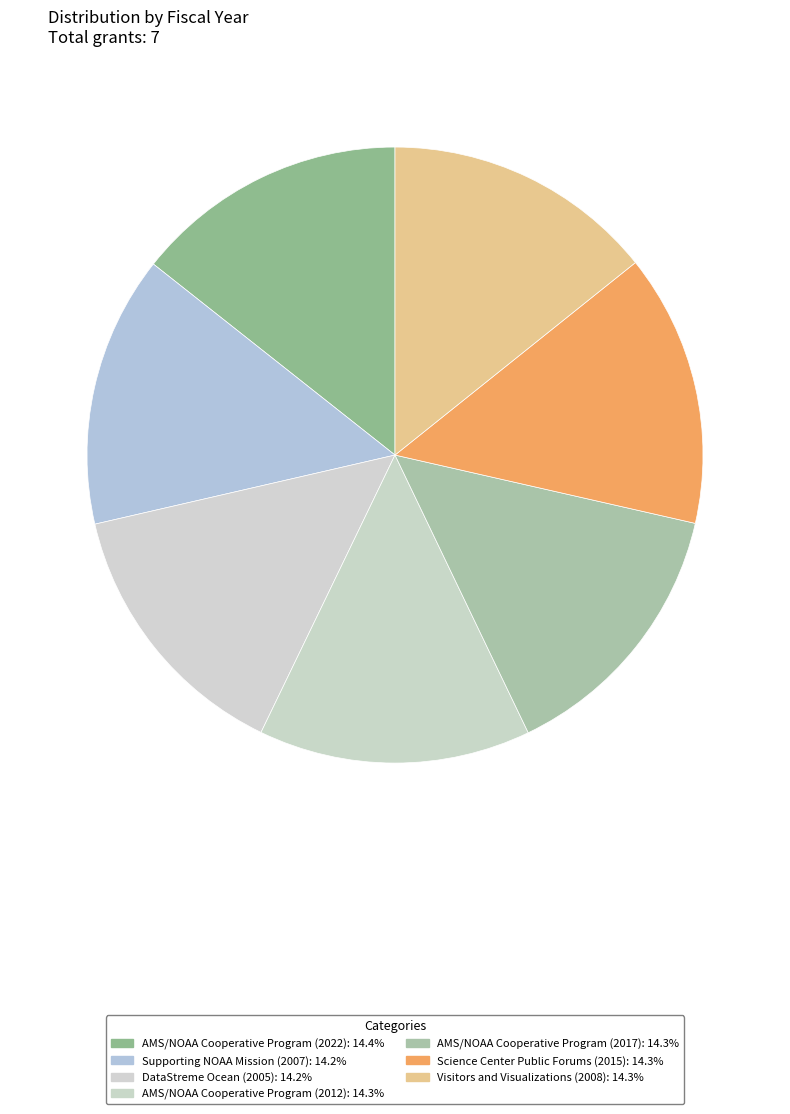

True or false: Supporting NOAA Mission (2007) accounts for 3% of the total.

False